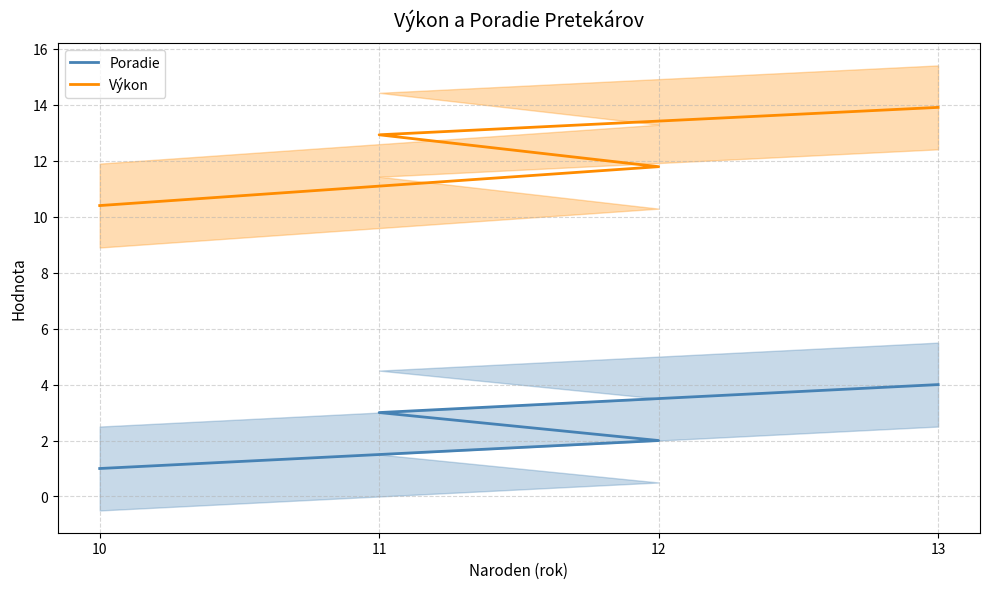

How many values in the Výkon series are below 12?

2